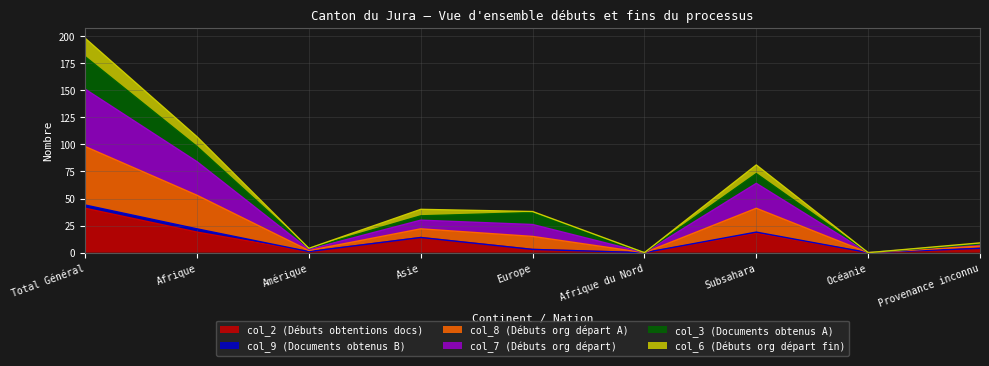

Is the value of col_7 (Débuts org départ) at Amérique greater than the value of col_2 (Débuts obtentions docs) at Europe?

No